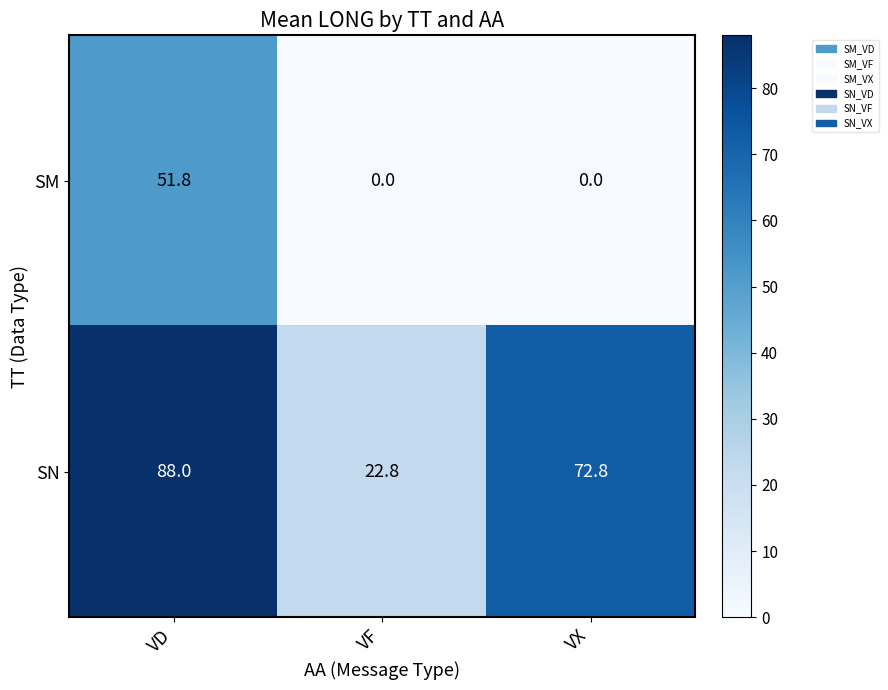

At which label does SN first exceed 72?

VD